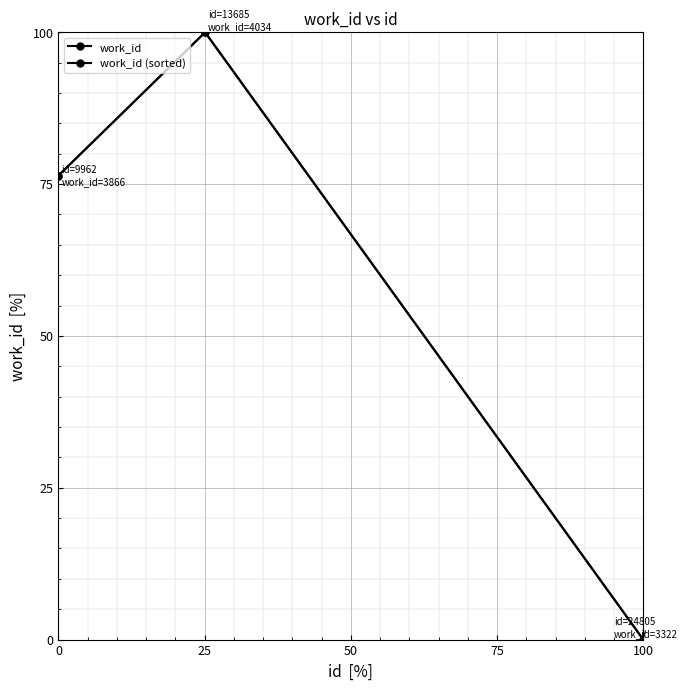

Does the chart have visible grid lines?

Yes